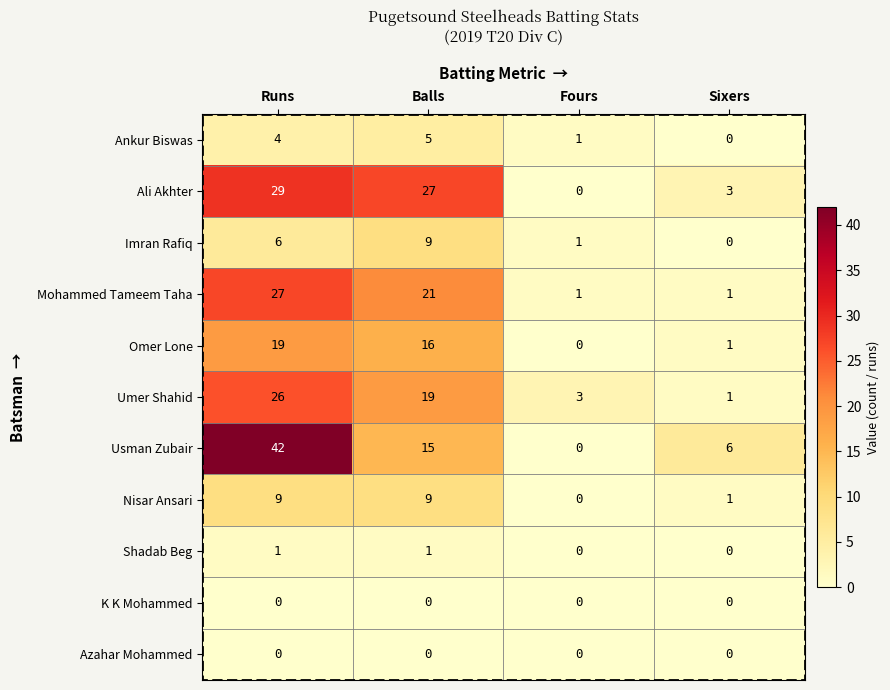

Which category has the highest value across all series?

Runs